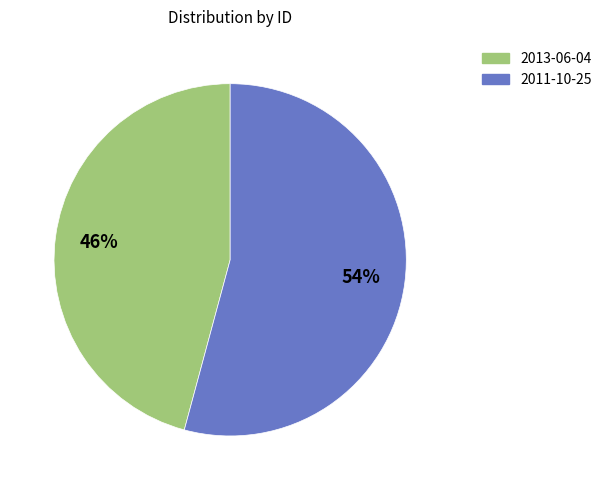

Is the sum of 2011-10-25 and 2013-06-04 greater than half?

Yes